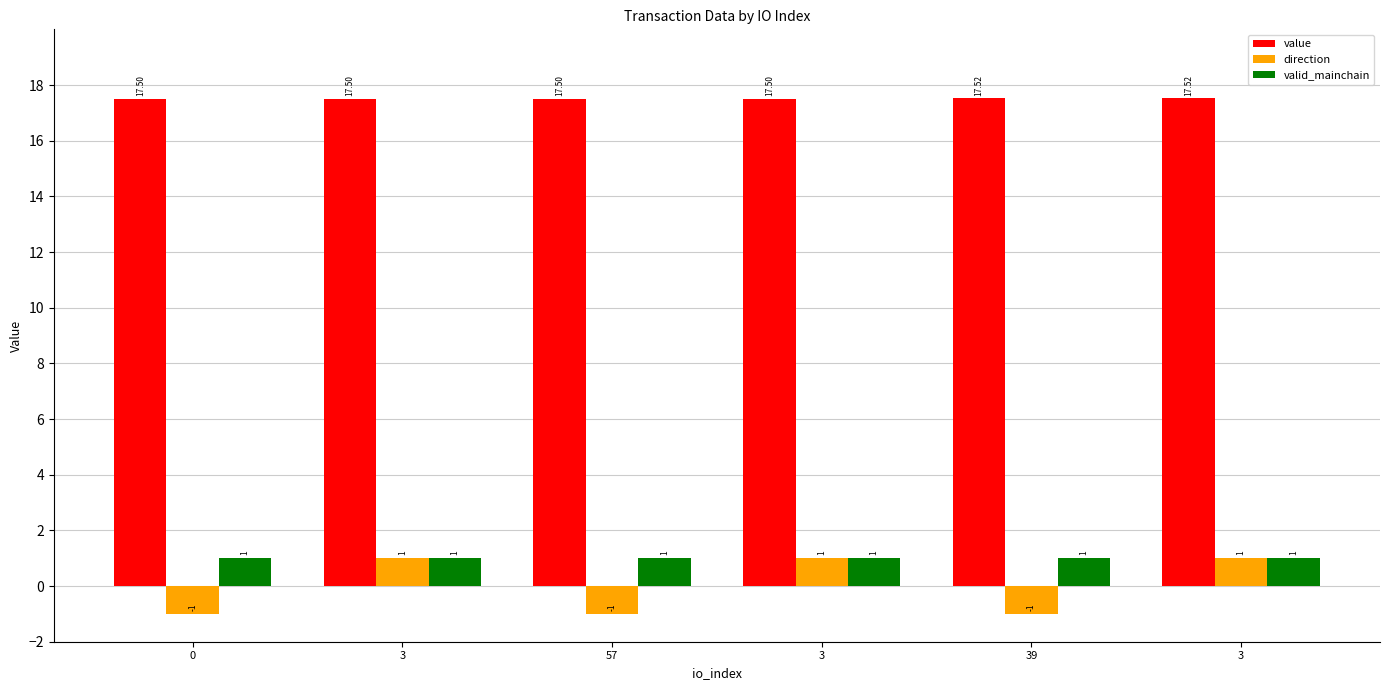

Which has a higher value, 57 or 3?

57